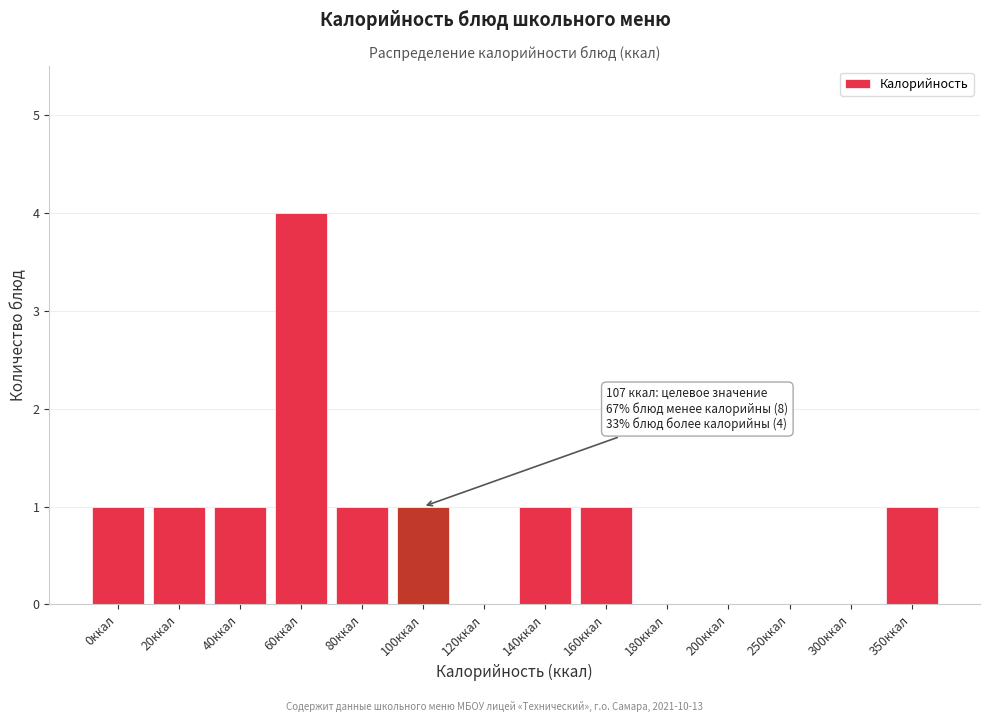

Reading left to right, what are all the values shown in this chart?

0ккал=1	20ккал=1	40ккал=1	60ккал=4	80ккал=1	100ккал=1	120ккал=0	140ккал=1	160ккал=1	180ккал=0	200ккал=0	250ккал=0	300ккал=0	350ккал=1